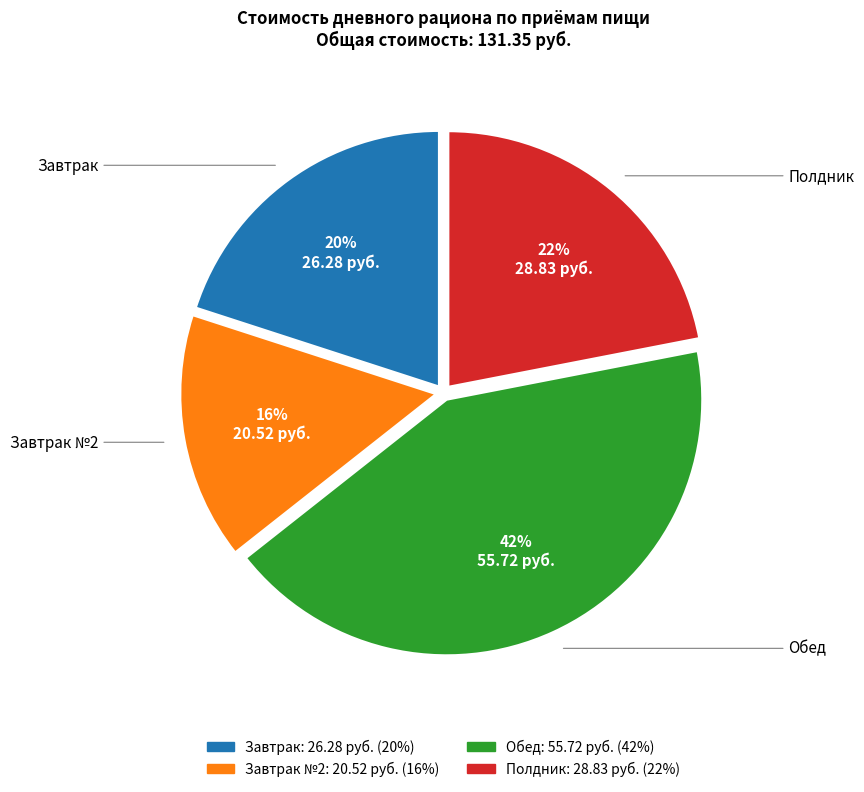

How many segments does this pie chart have?

4